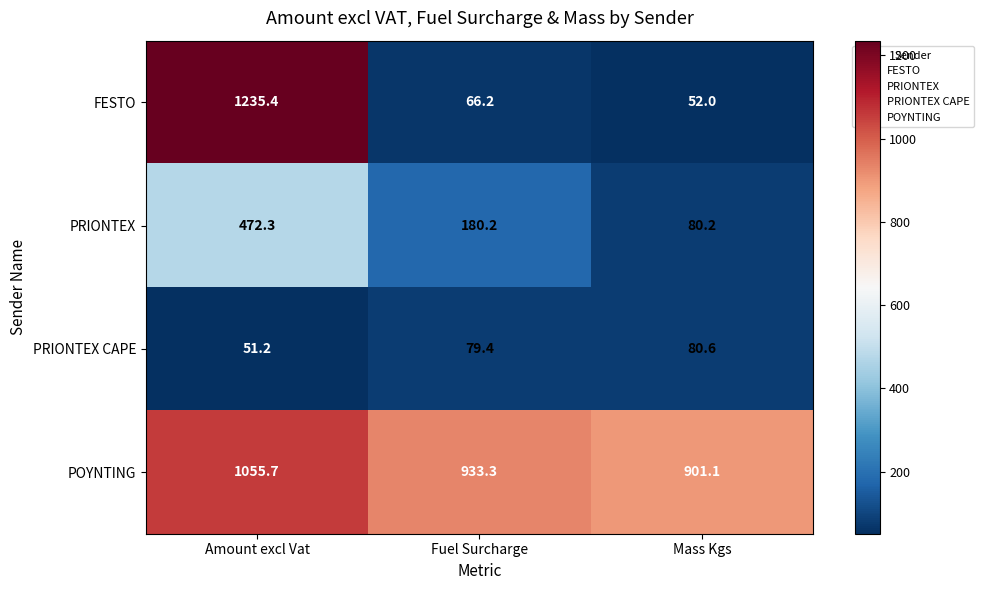

At Mass Kgs, list the series in order from smallest to largest.

FESTO, PRIONTEX, PRIONTEX CAPE, POYNTING